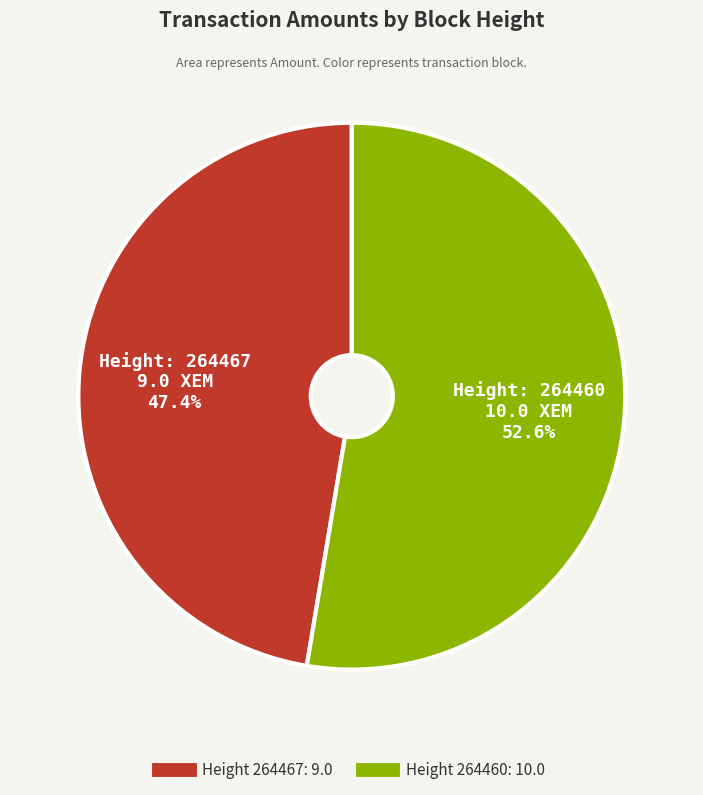

Does any single category account for the majority?

Yes